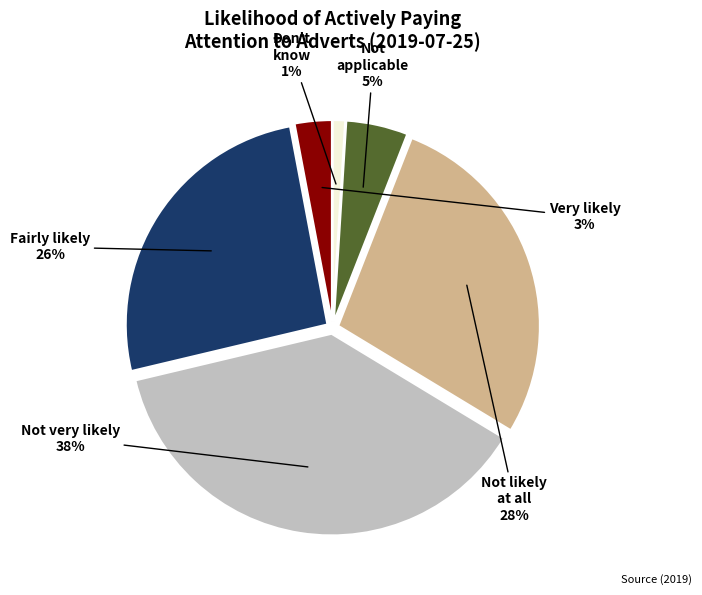

To the nearest percent, what is the difference between the largest and smallest slice percentages?

37%